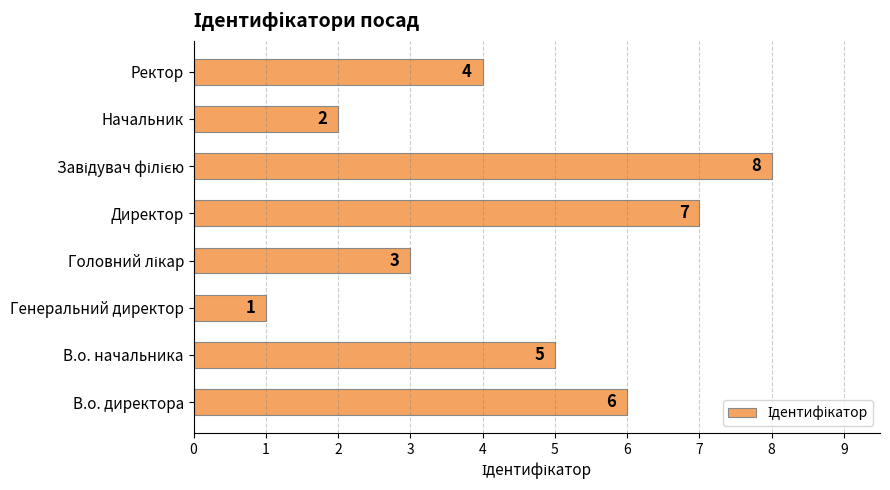

What is the difference between the second highest and minimum values?

6